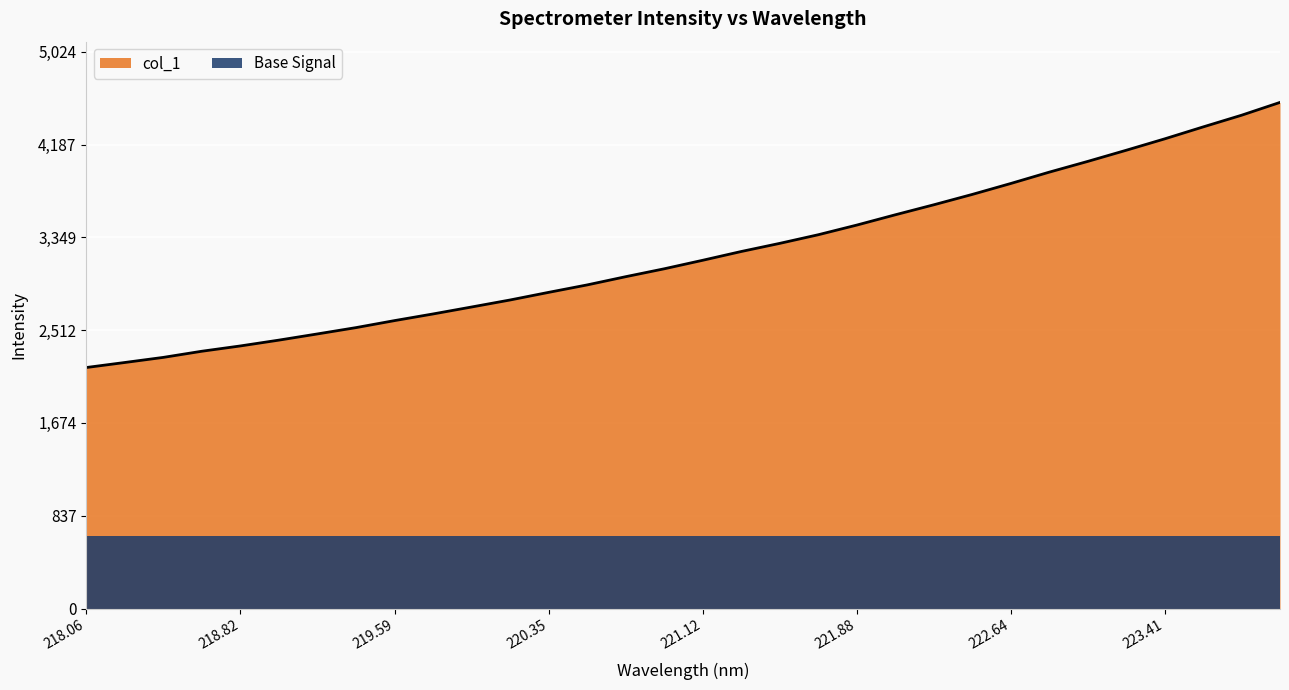

What is the difference between the second highest and second lowest values?

2231.7